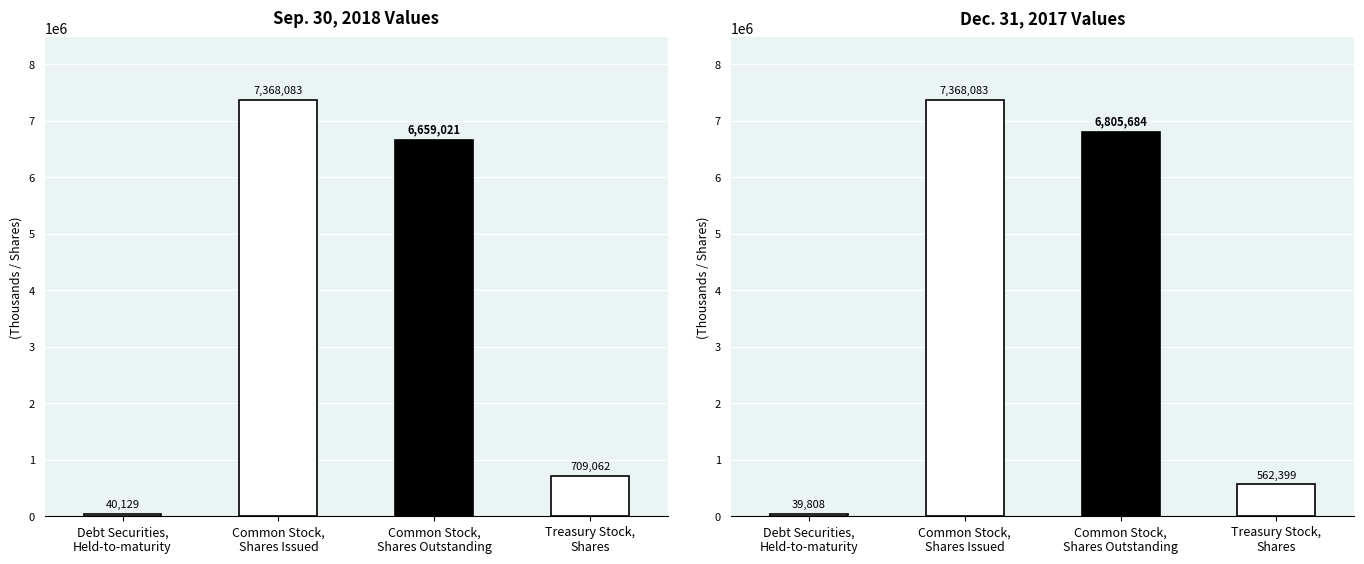

What is the smallest value displayed?

39808